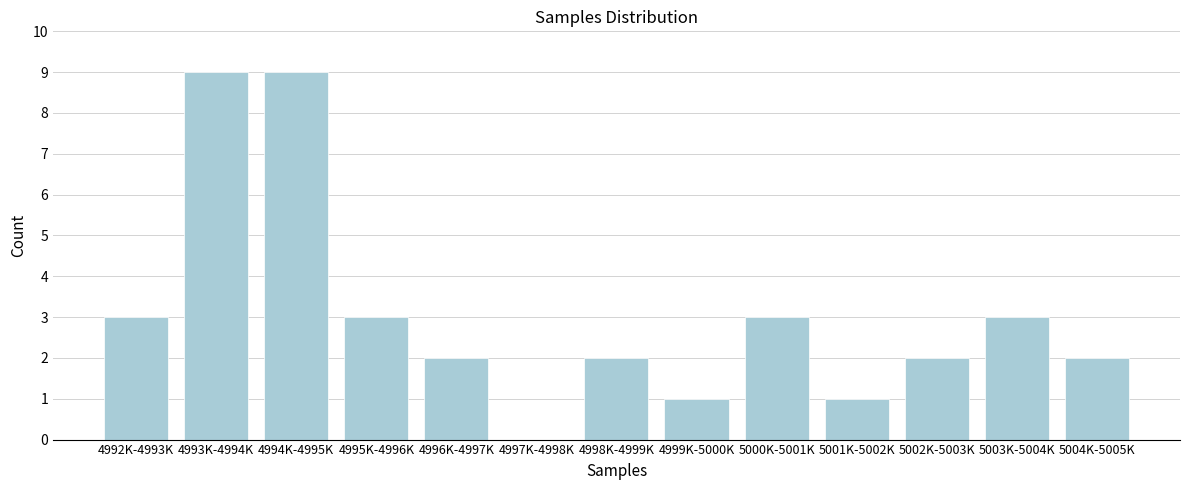

Reading left to right, extract all data points from this chart.

4992K-4993K=3	4993K-4994K=9	4994K-4995K=9	4995K-4996K=3	4996K-4997K=2	4997K-4998K=0	4998K-4999K=2	4999K-5000K=1	5000K-5001K=3	5001K-5002K=1	5002K-5003K=2	5003K-5004K=3	5004K-5005K=2